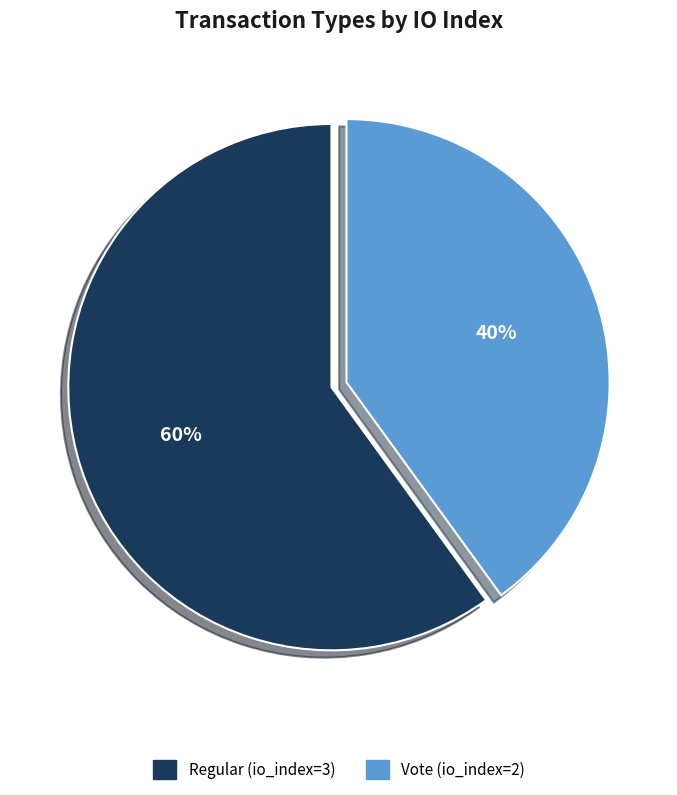

What is the largest slice in the pie chart?

Regular (io_index=3)